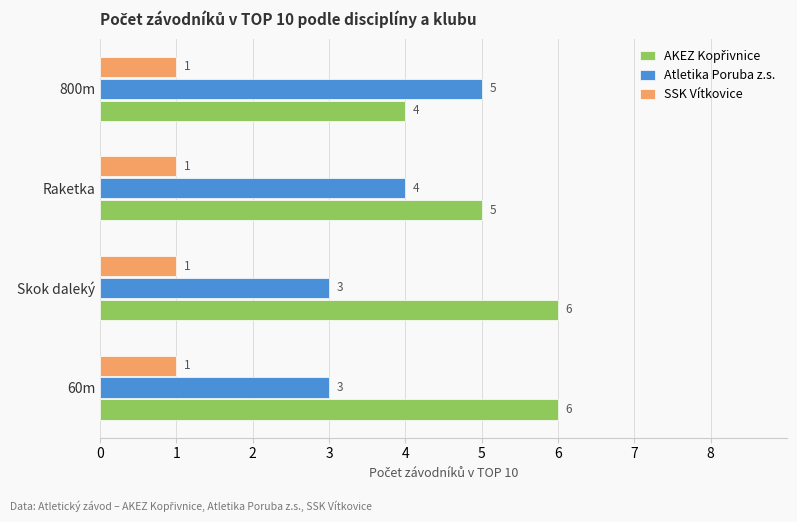

What is the total value across all series at Raketka?

10